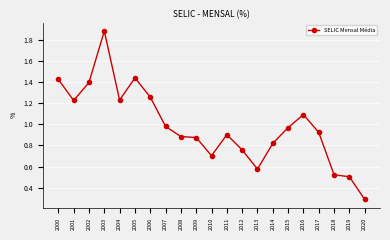

Where is the first local maximum?

2003